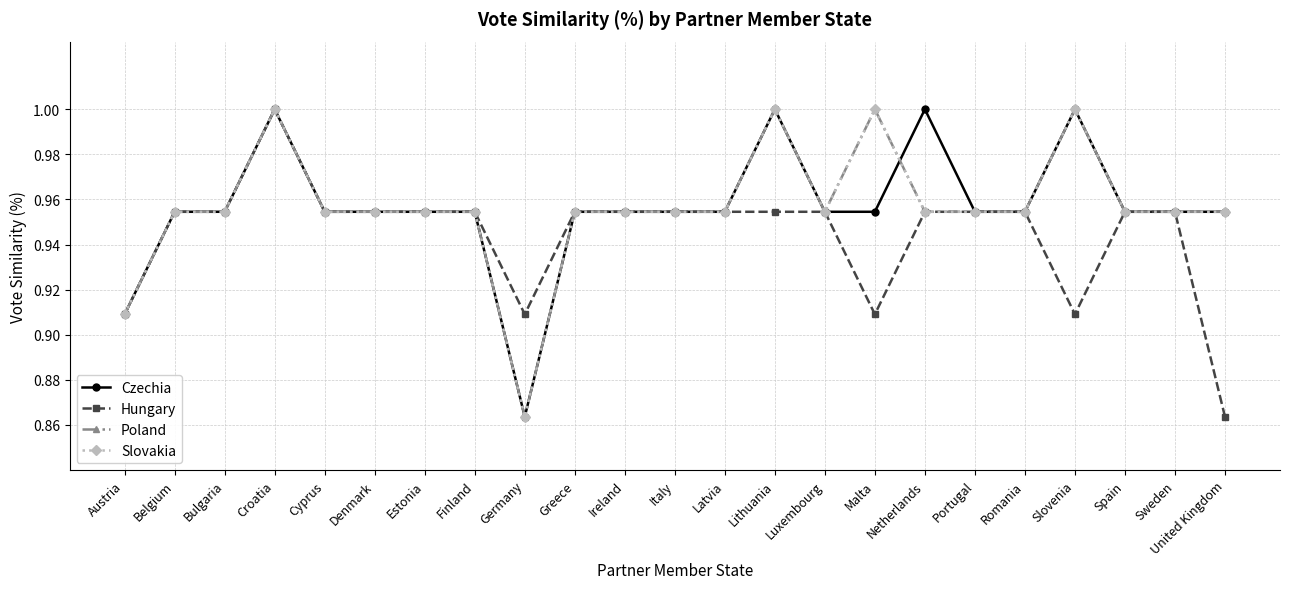

True or false: Czechia has more than 1 points higher than both neighbors.

True